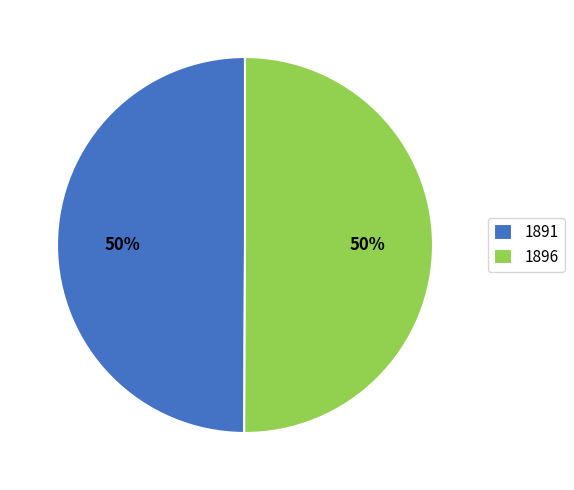

Approximately how many times larger is the value at 1896 compared to 1891?

1.0